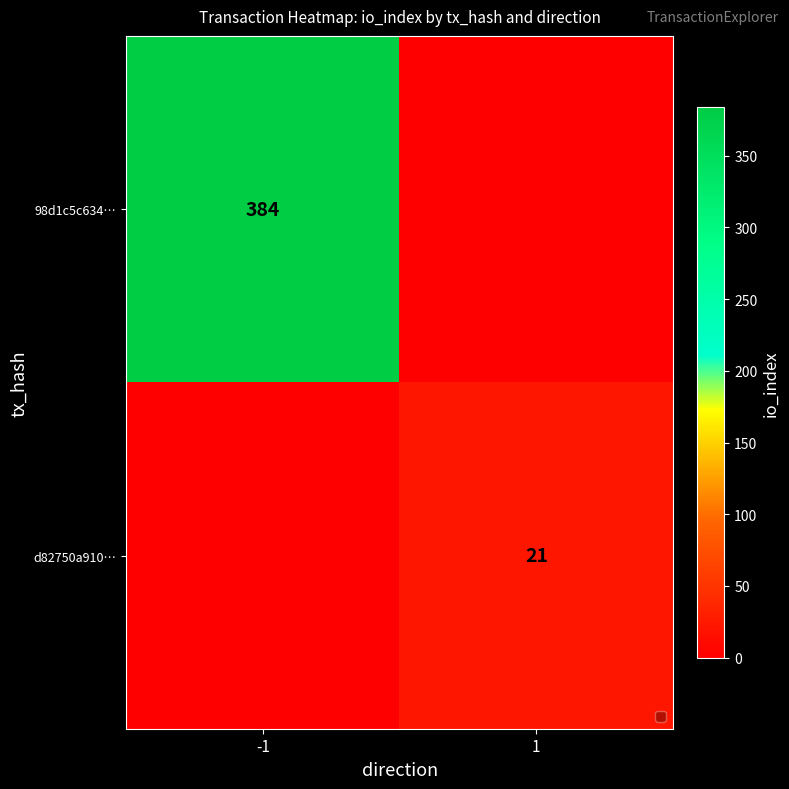

The d82750a910… series shows 21 at 1. True or false?

True